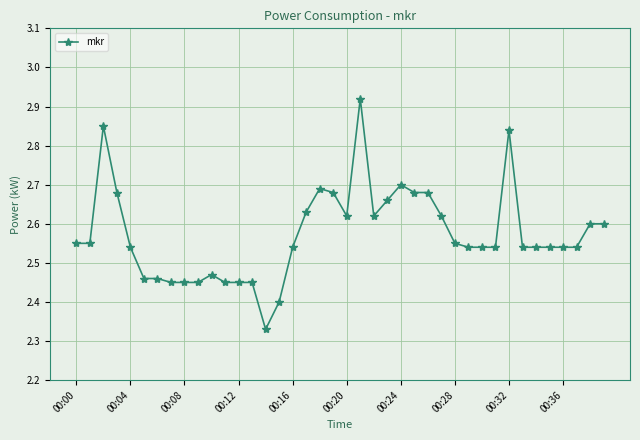

Count the values in the range 2 to 3.

40